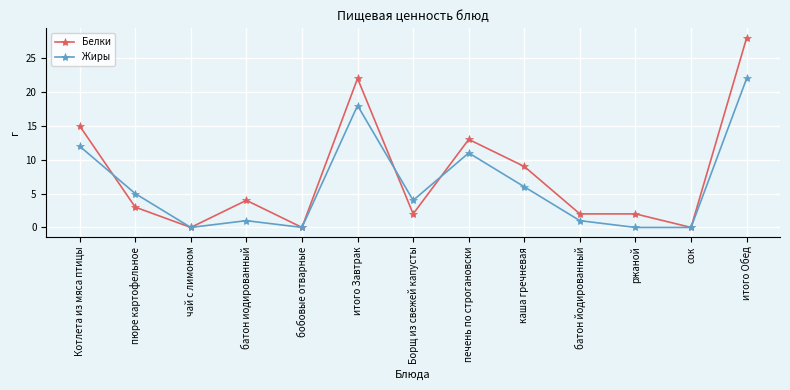

What position from the right is ржаной?

3